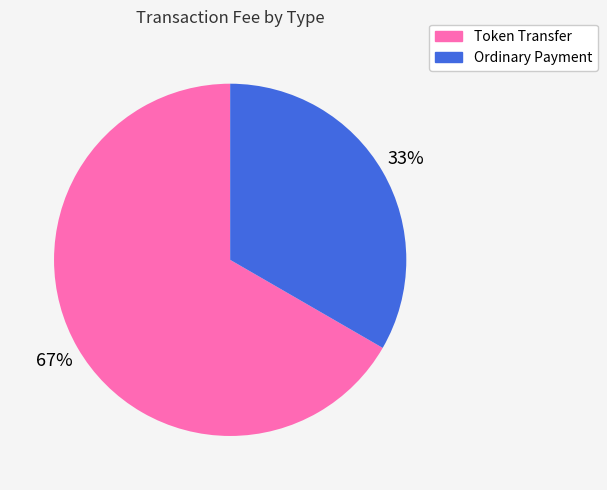

To the nearest percent, what is the average slice percentage?

50%